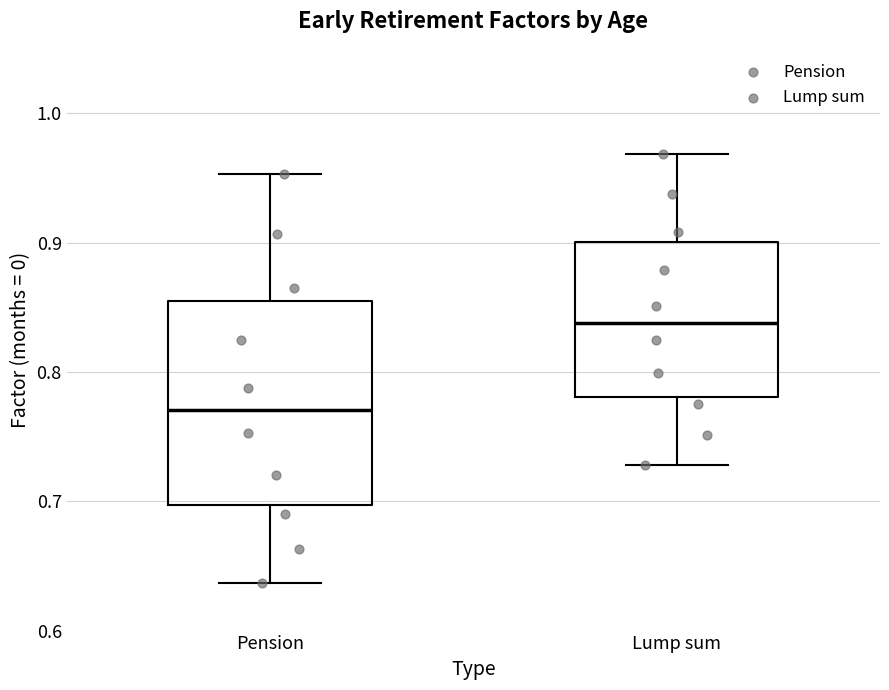

Comparing the boxes themselves (not the whiskers), which one is the tallest?

Pension